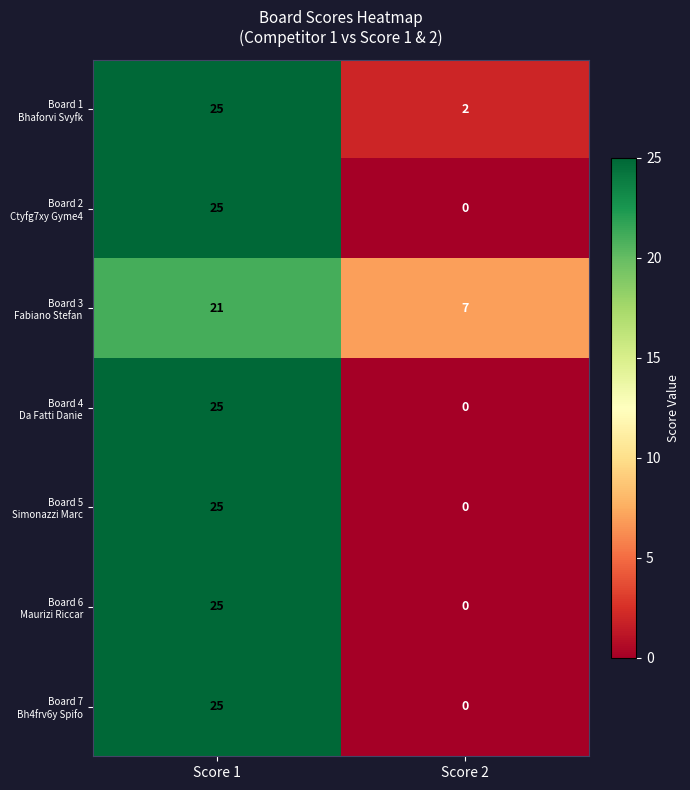

At which category is the sum across all series the highest?

Score 1